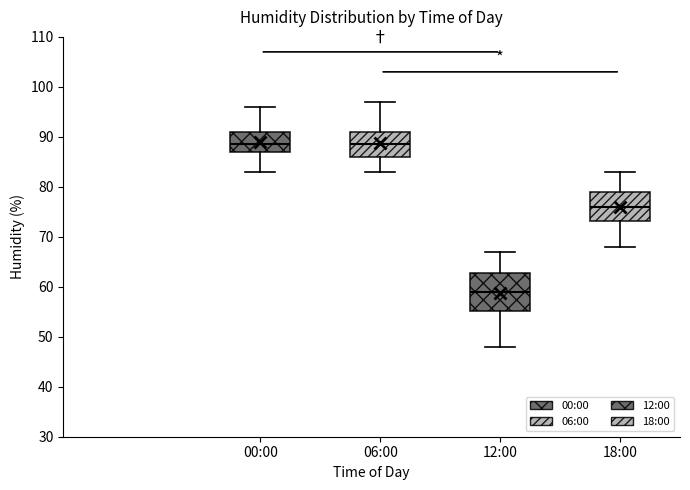

Comparing the boxes themselves (not the whiskers), which one is the tallest?

12:00